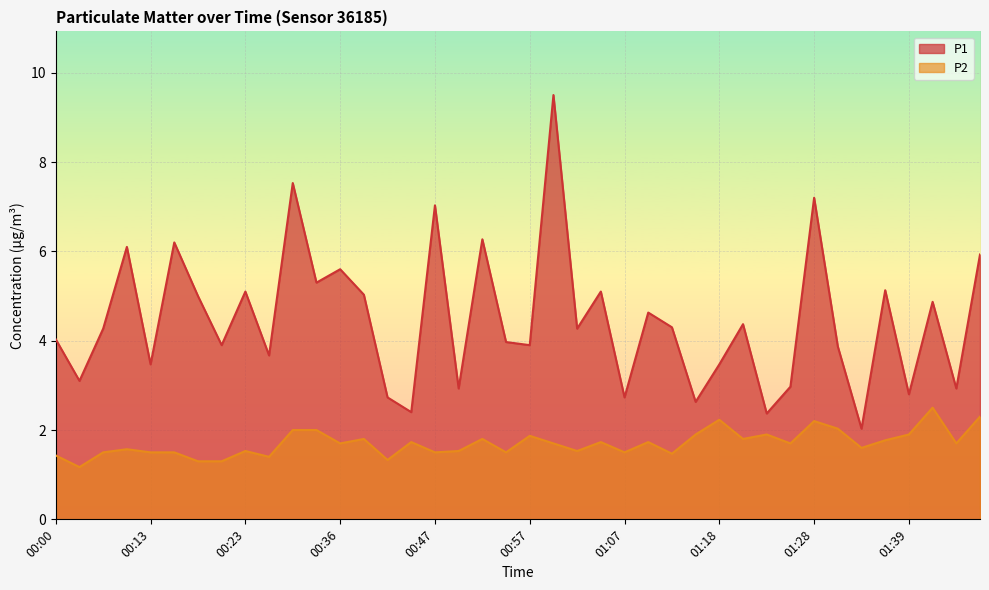

Is it true that P1 equals 2.1 at 00:23?

False